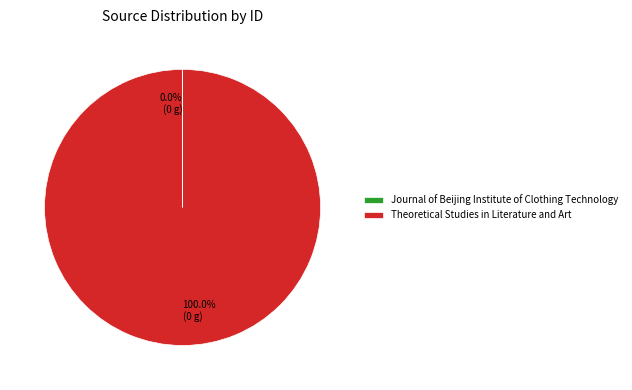

Does Theoretical Studies in Literature and Art account for over 50% of the chart?

Yes